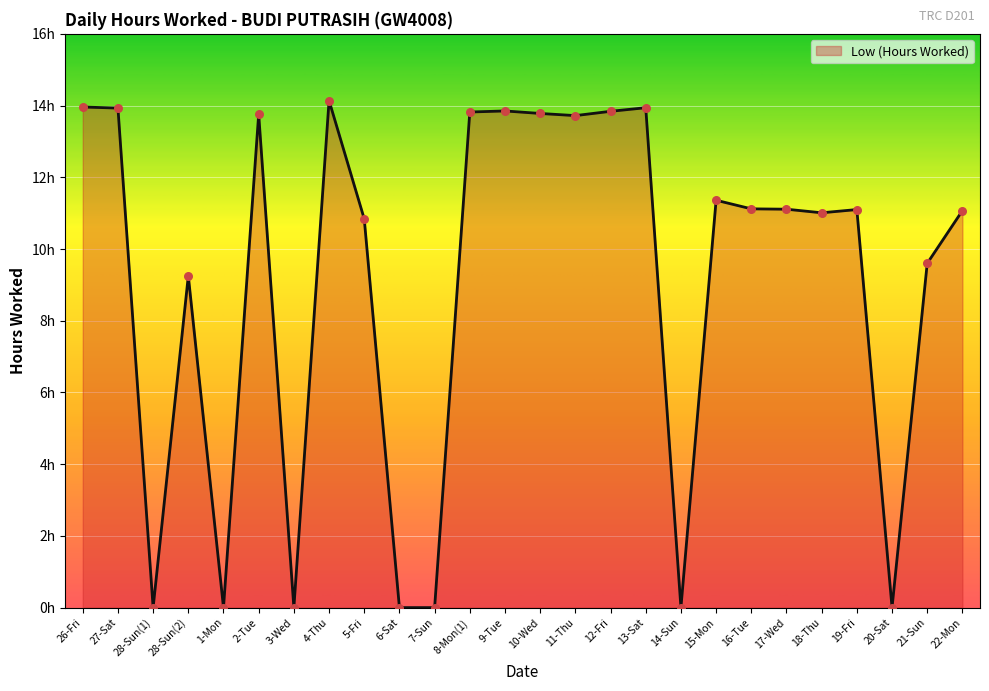

Which has a higher value, 26-Fri or 9-Tue?

26-Fri